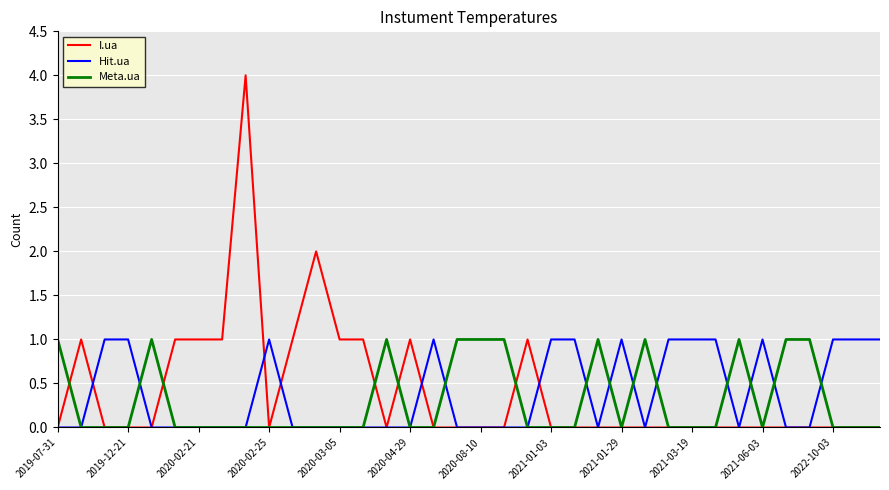

Which series has the largest range (max minus min)?

I.ua